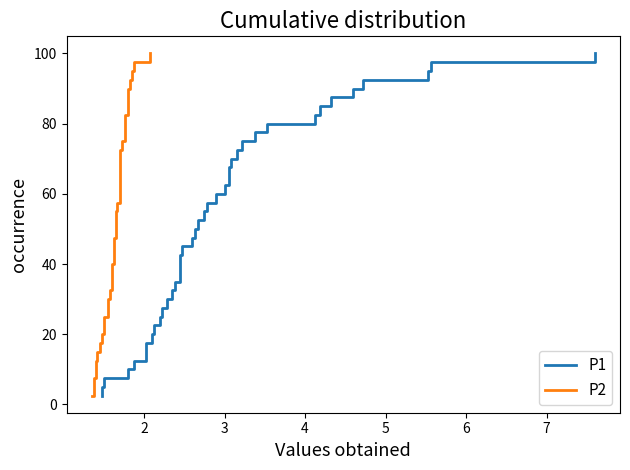

True or false: P2 and P1 intersect in this chart.

False